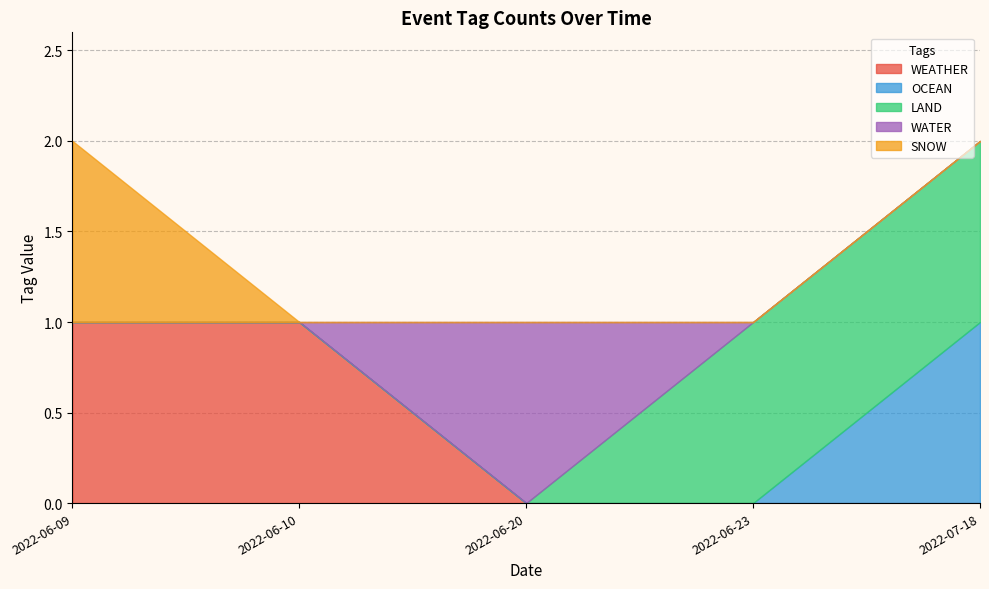

What is the difference between the maximum and minimum values in the WEATHER series?

1